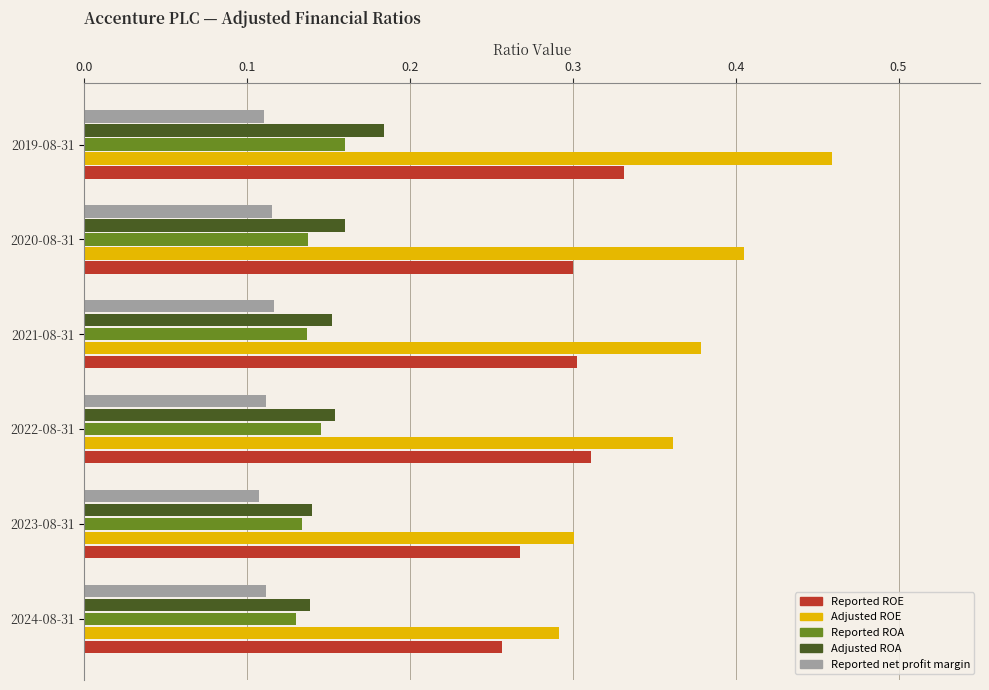

What is the sum of all Reported ROA values?

0.8